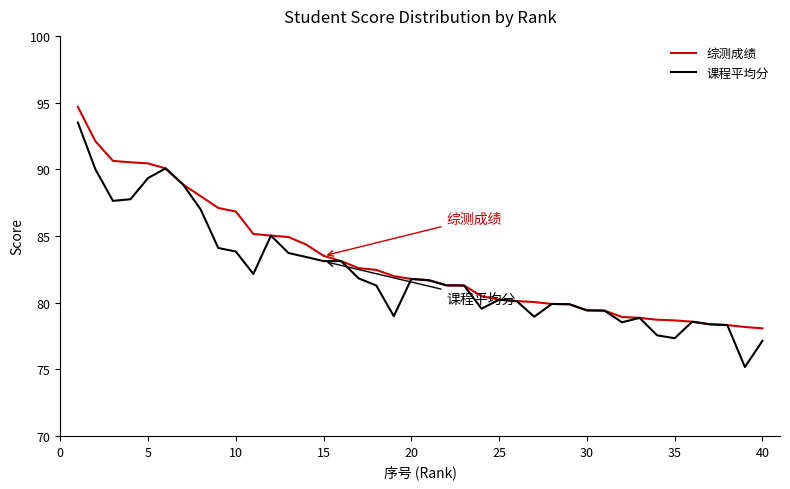

What is the minimum value for 课程平均分?

75.2